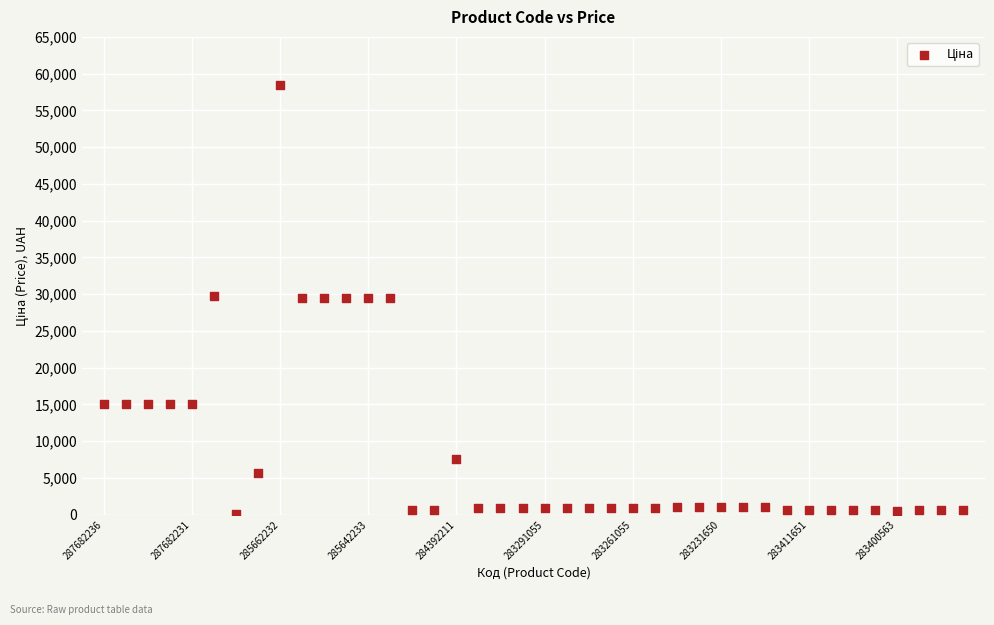

What is the range of Y values (max minus min)?

58394.5